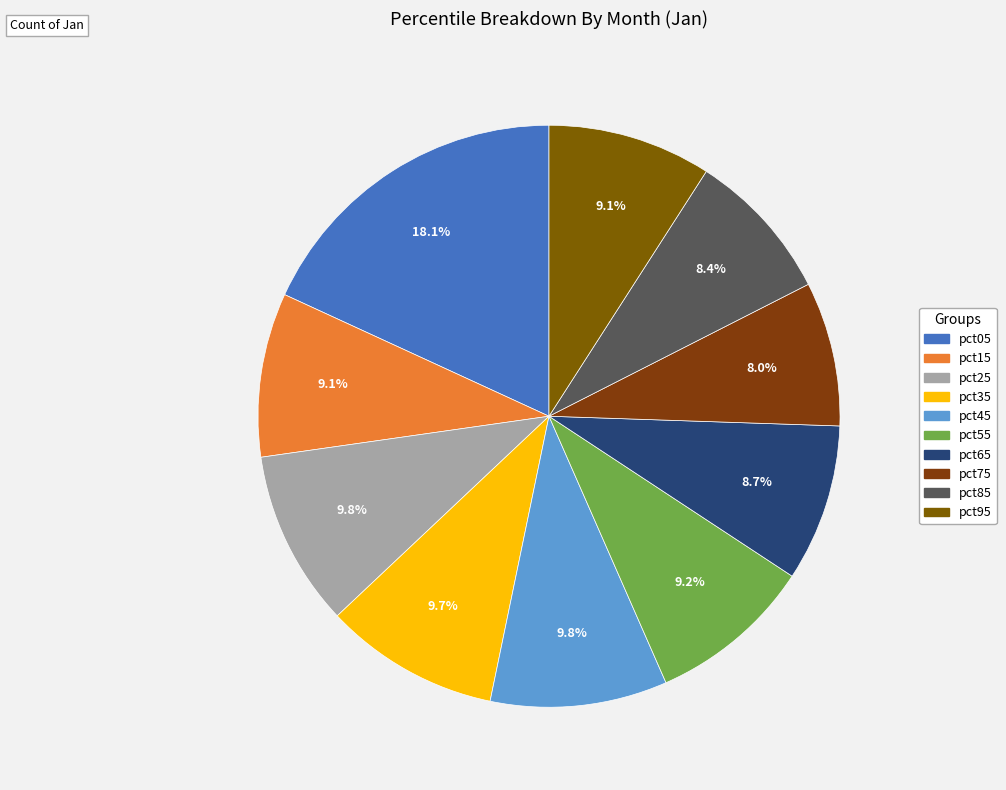

Is pct45 the majority of the pie?

No